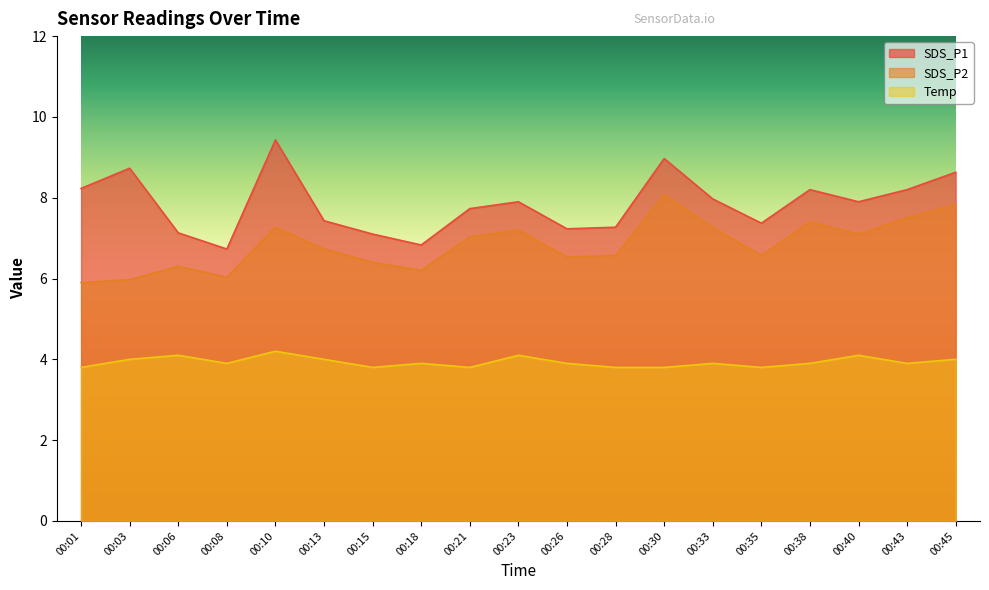

What are all the series names shown in the legend?

SDS_P1, SDS_P2, Temp